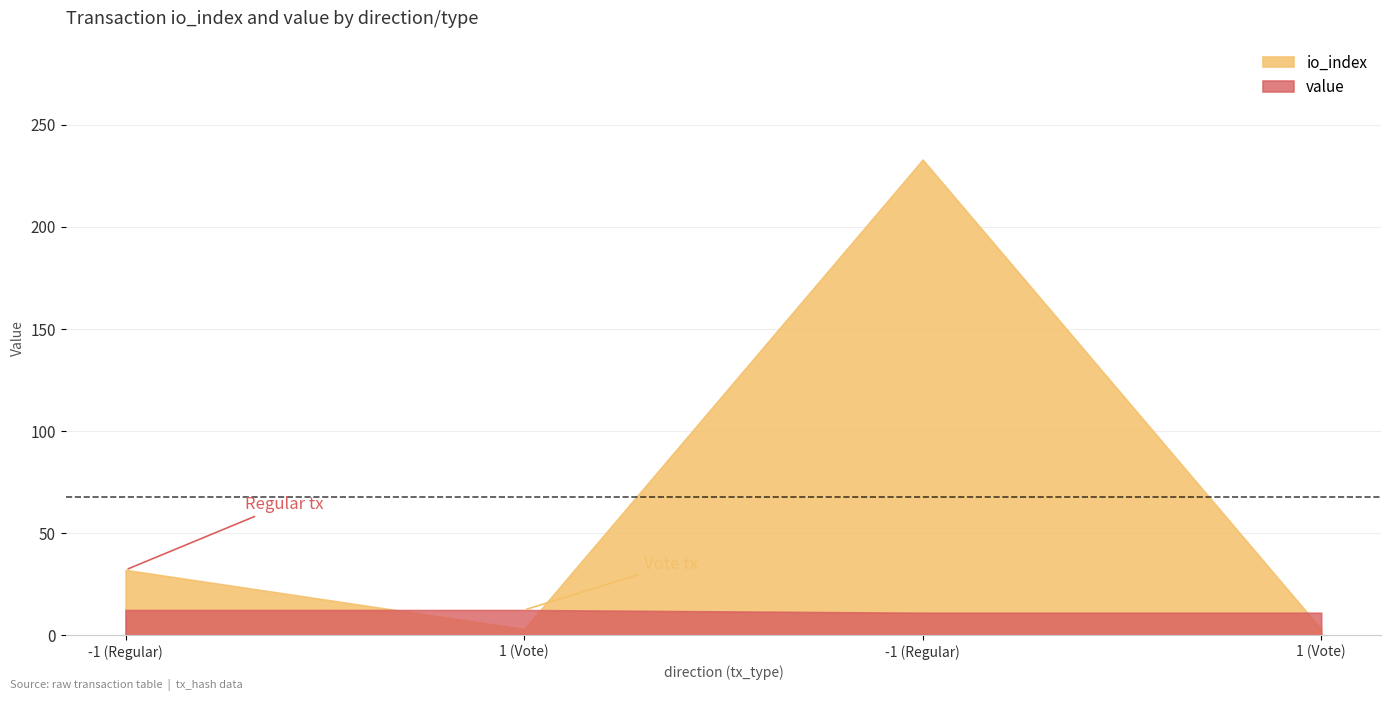

What is the approximate value of value at 1 (Vote)?

12.3